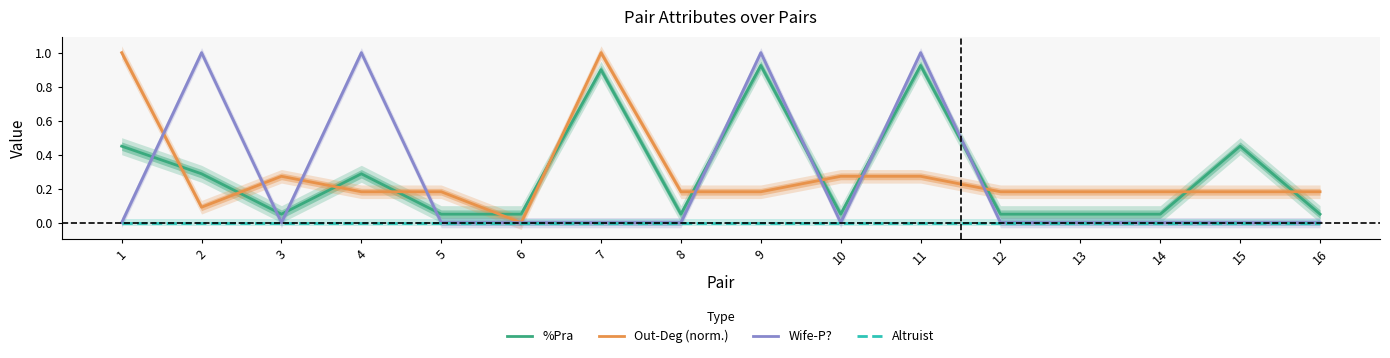

Which series has the largest range (max minus min)?

Out-Deg (norm.)